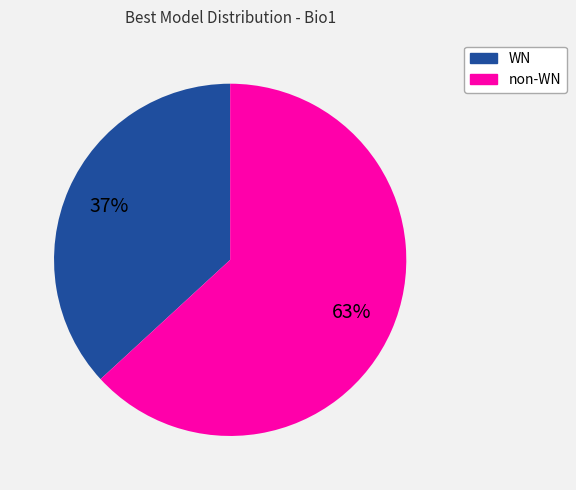

Count the number of slices in the pie.

2